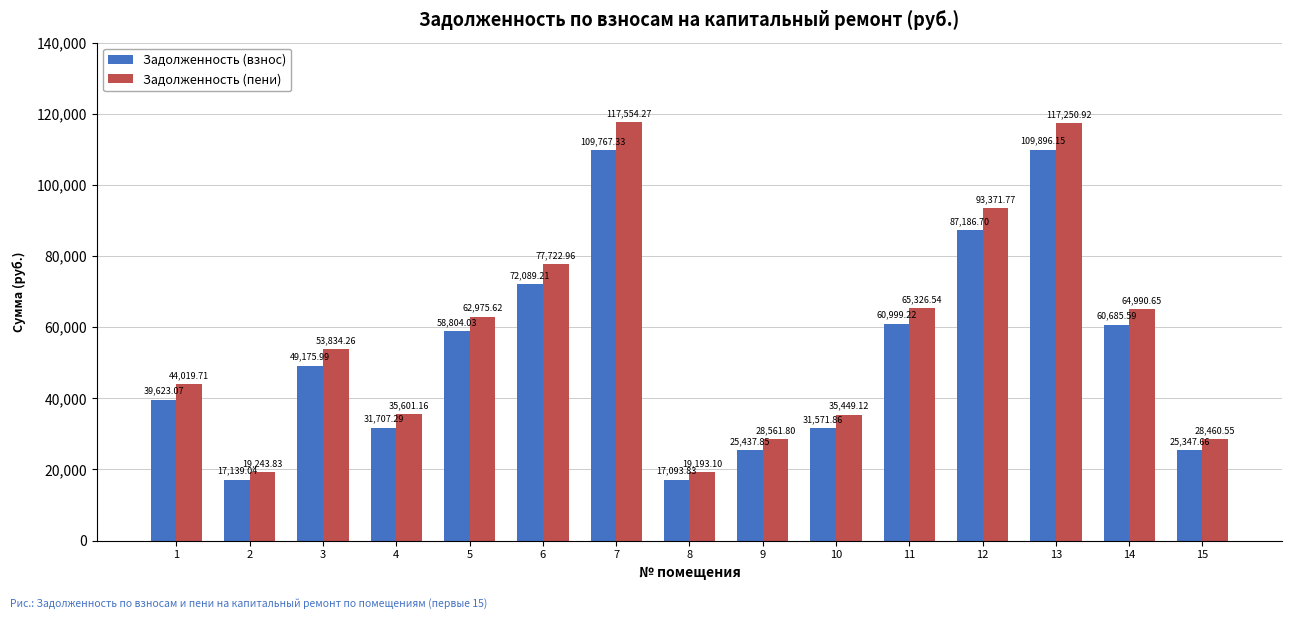

What is the difference between the maximum and minimum values in the Задолженность (пени) series?

98361.2